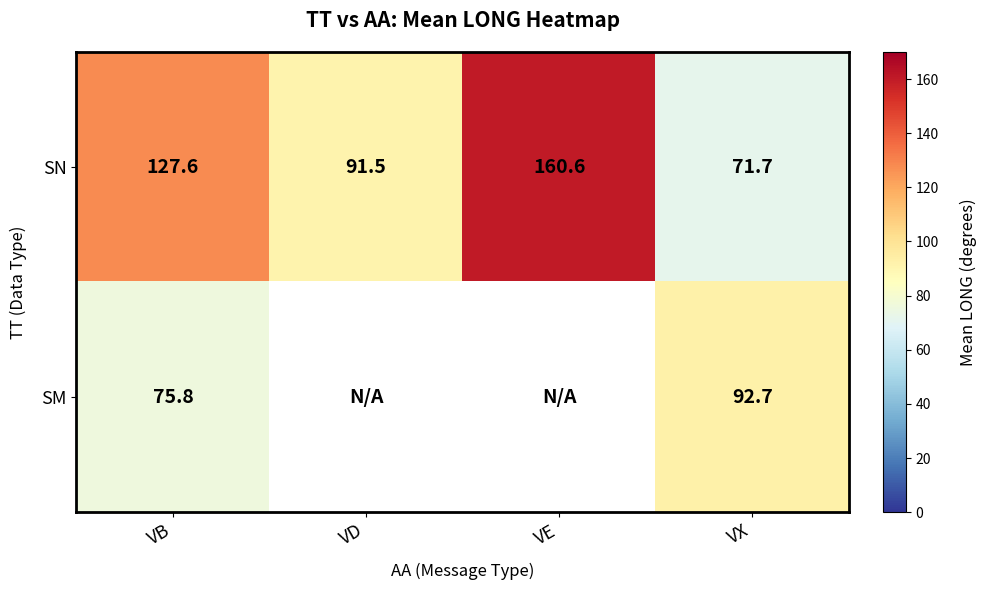

List the labels in order of SN value, smallest first.

VX, VD, VB, VE